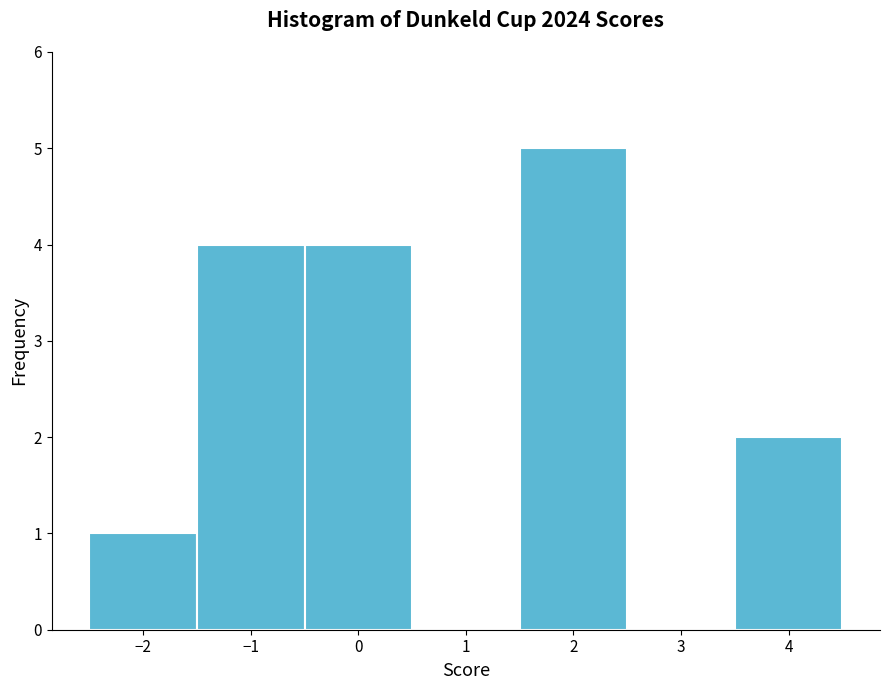

Which range on the x-axis has the tallest bar?

1.5 to 2.5